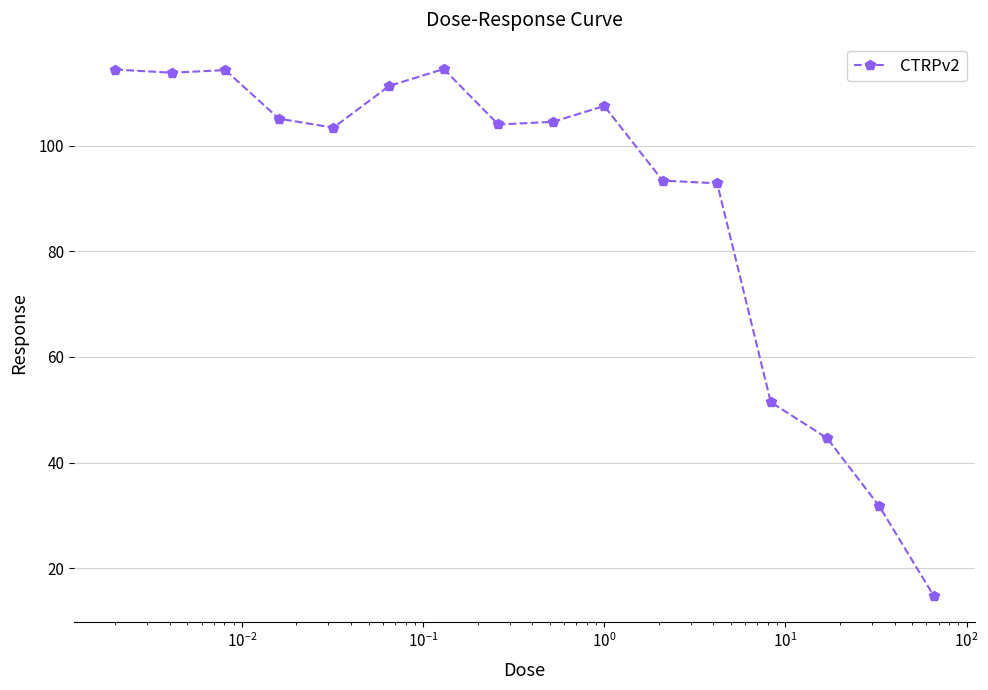

How many distinct data groups are displayed?

1